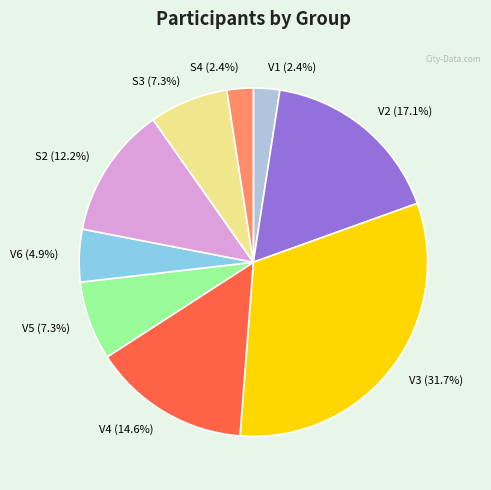

To the nearest percent, what is the difference between the largest and smallest slice percentages?

29%